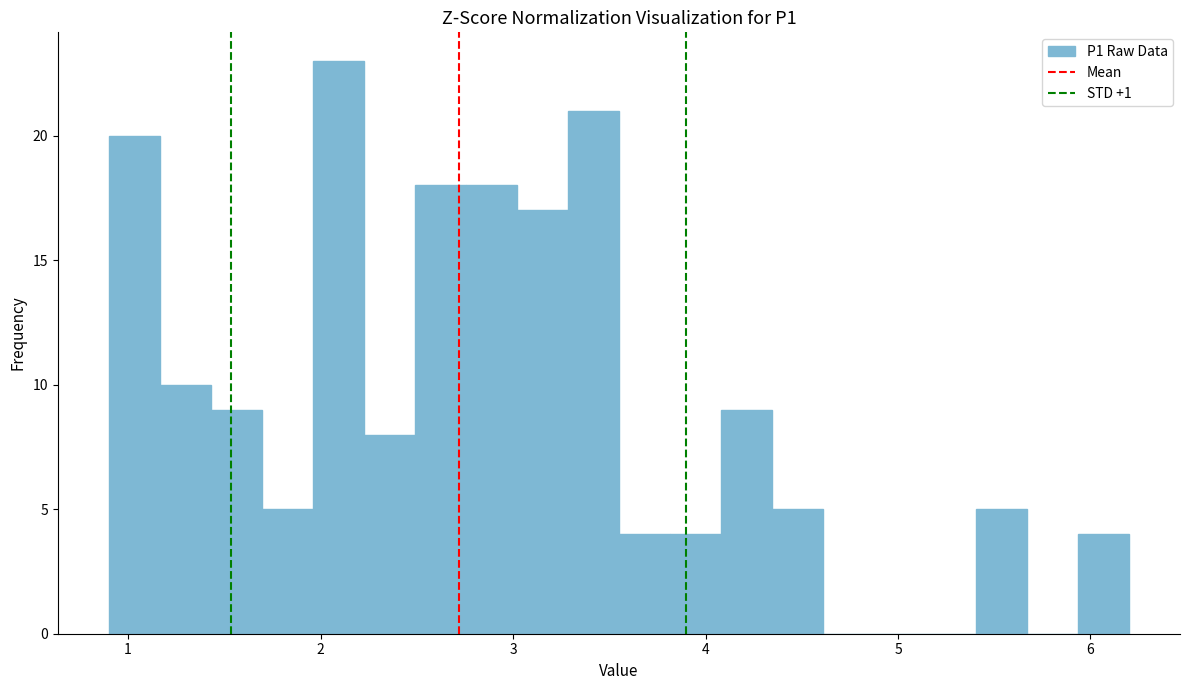

Around what value on the x-axis is the tallest bar? Give the approximate position of its centre, as read against the axis.

2.1